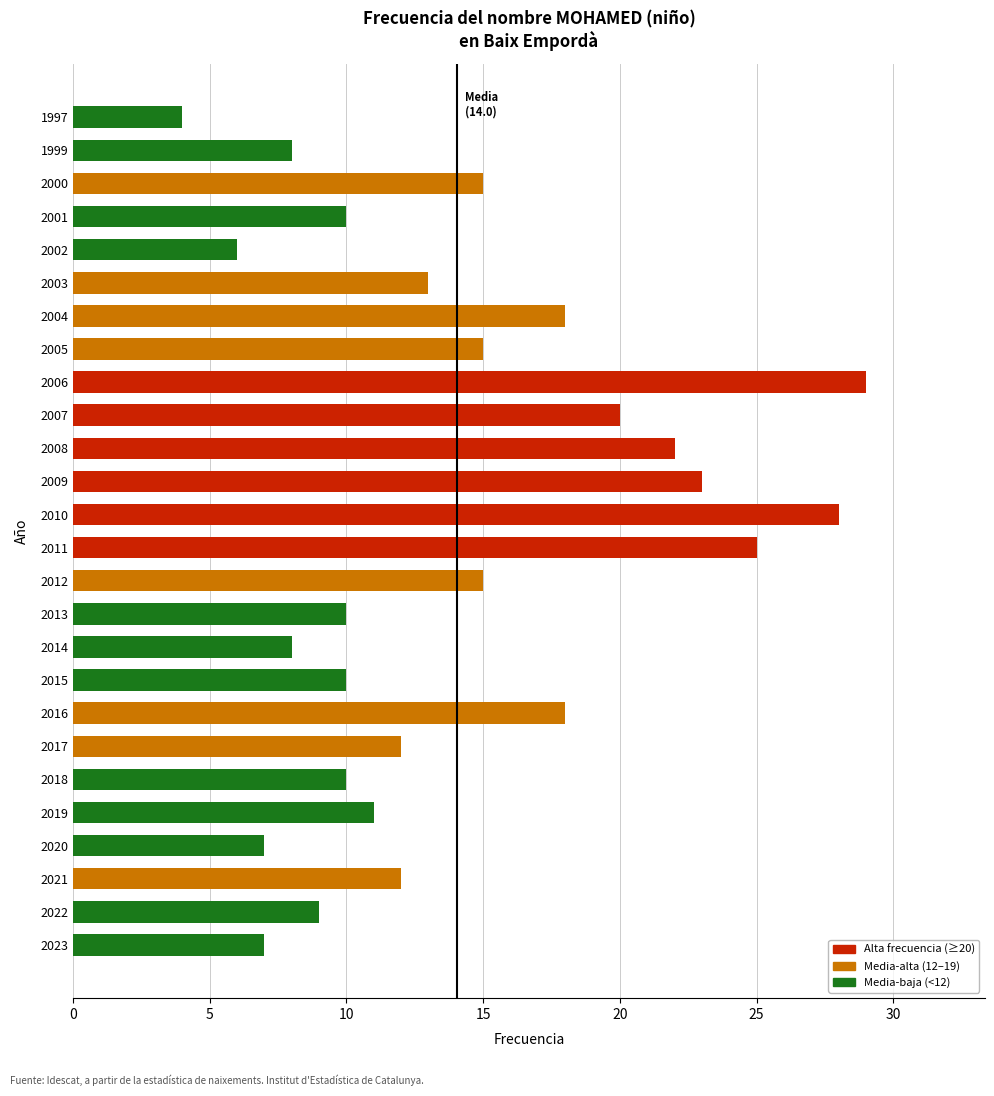

Is it true that the value at 2005 is 24?

False